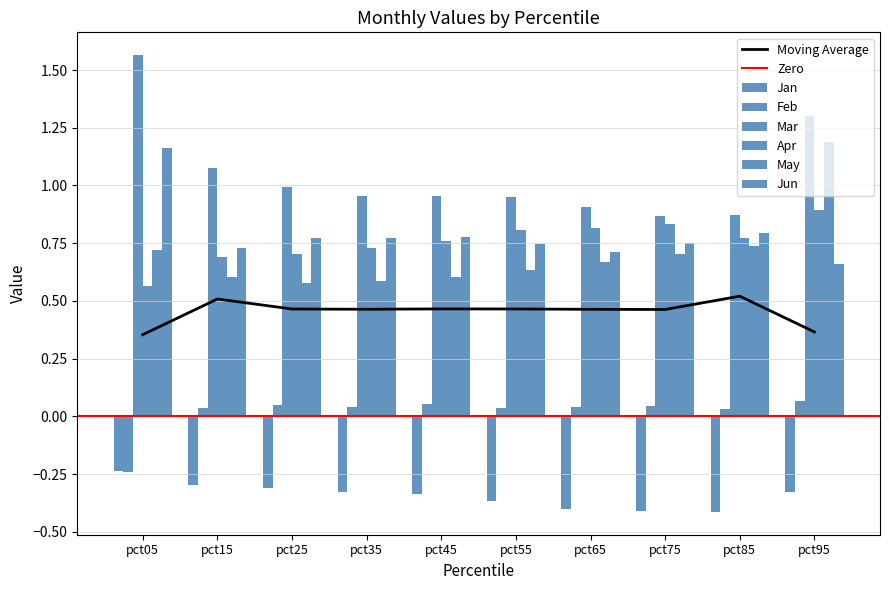

Where is May nearest to the value 0?

pct25